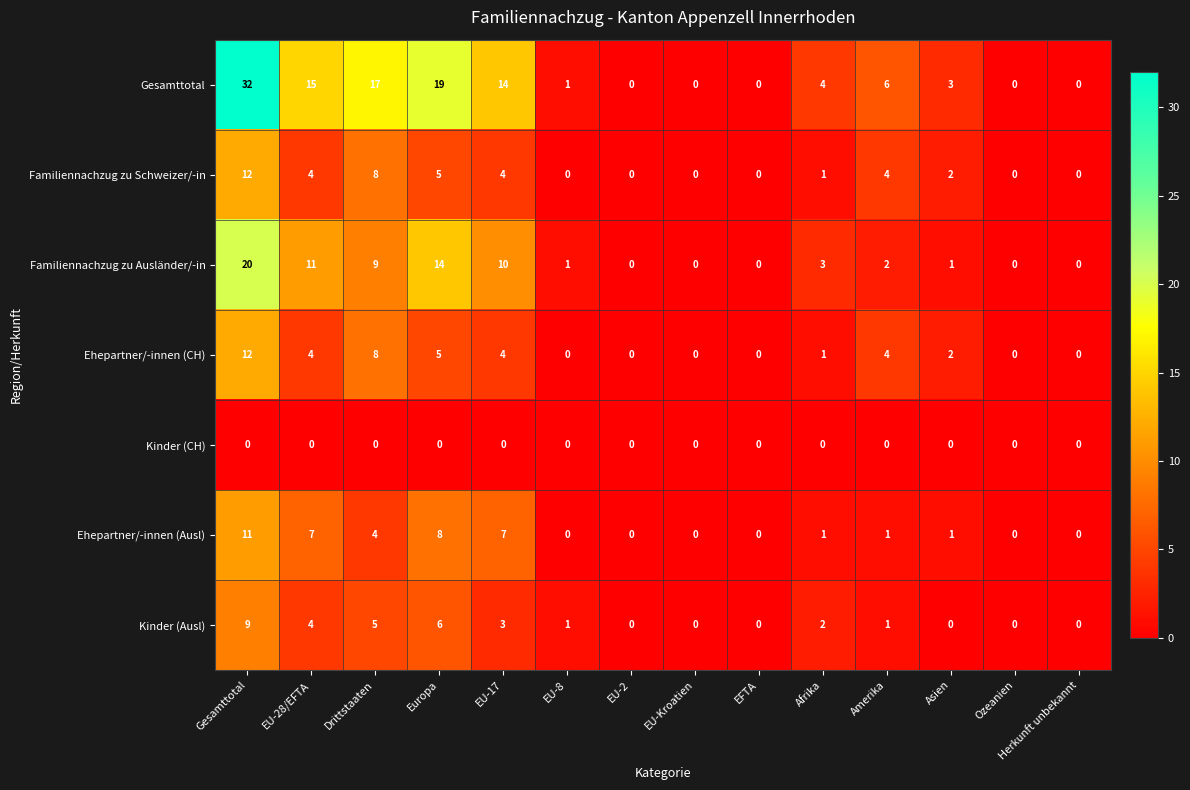

Which series has the largest range (max minus min)?

Gesamttotal